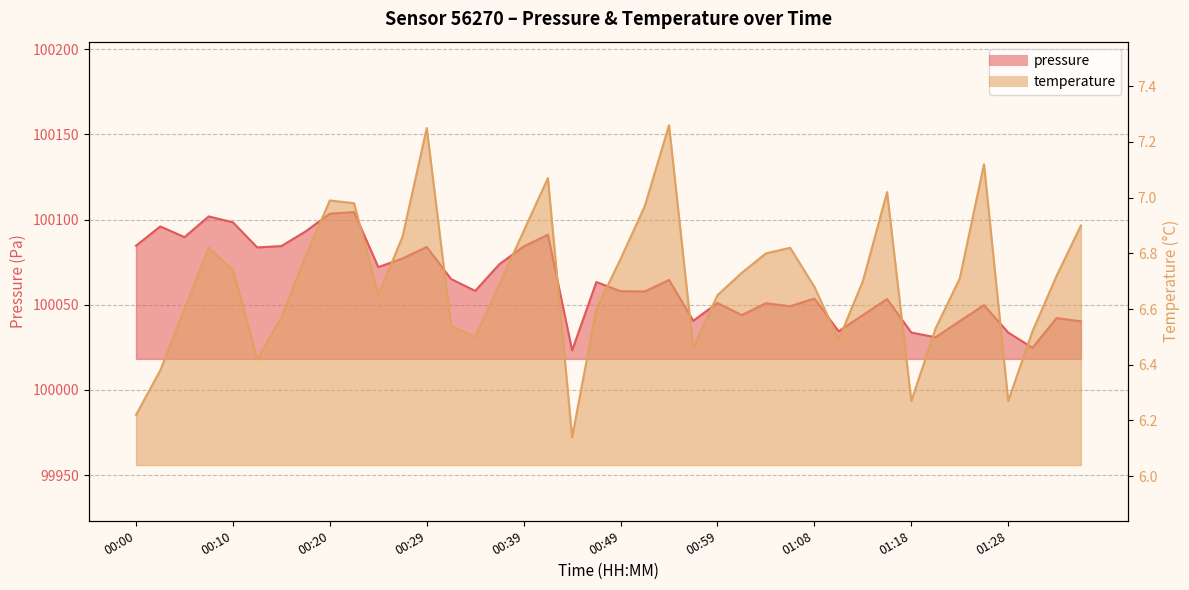

What is the value of the temperature point at the 29th from the left?

6.7